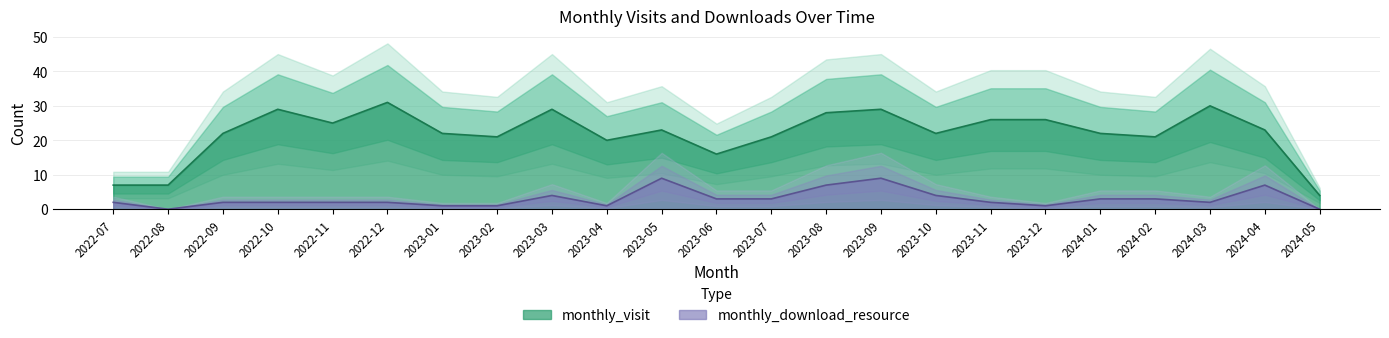

What is the sum of all monthly_visit values?

504